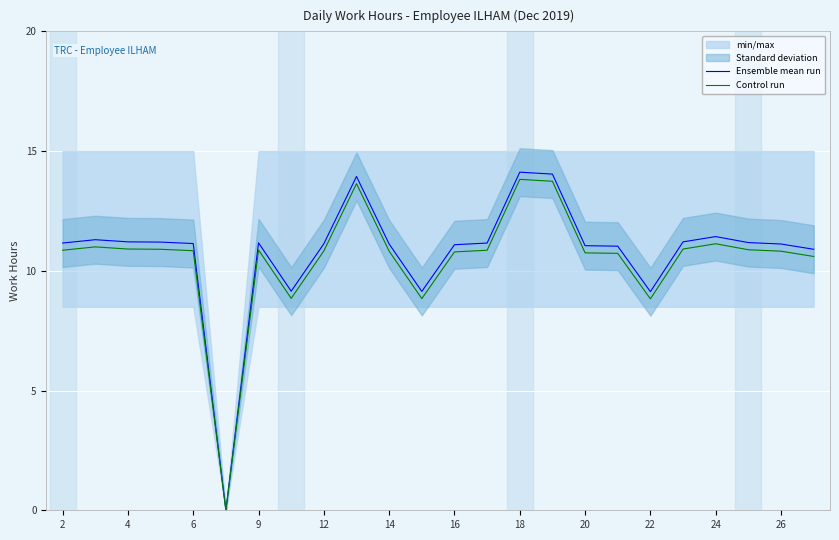

True or false: Ensemble mean run and Control run intersect in this chart.

False